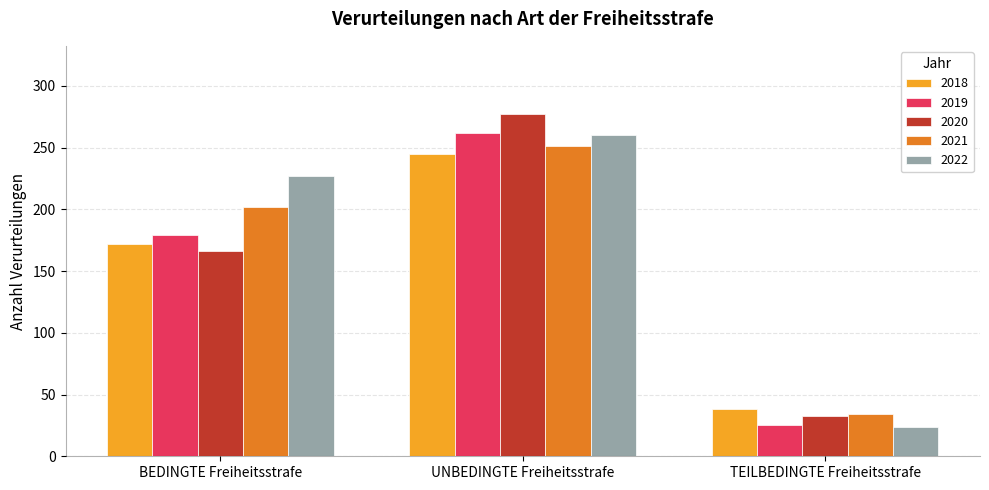

Rank the categories by 2019 value from highest to lowest.

UNBEDINGTE Freiheitsstrafe, BEDINGTE Freiheitsstrafe, TEILBEDINGTE Freiheitsstrafe